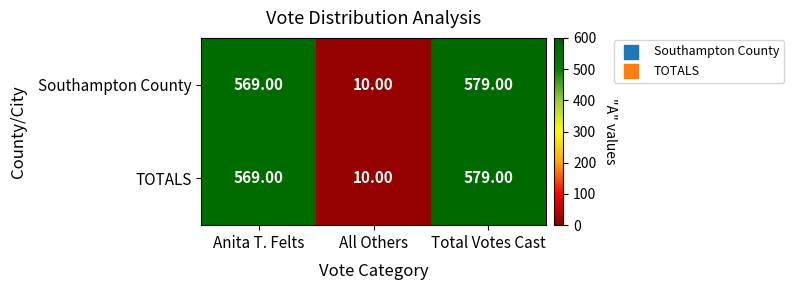

How many data points does each series have?

3